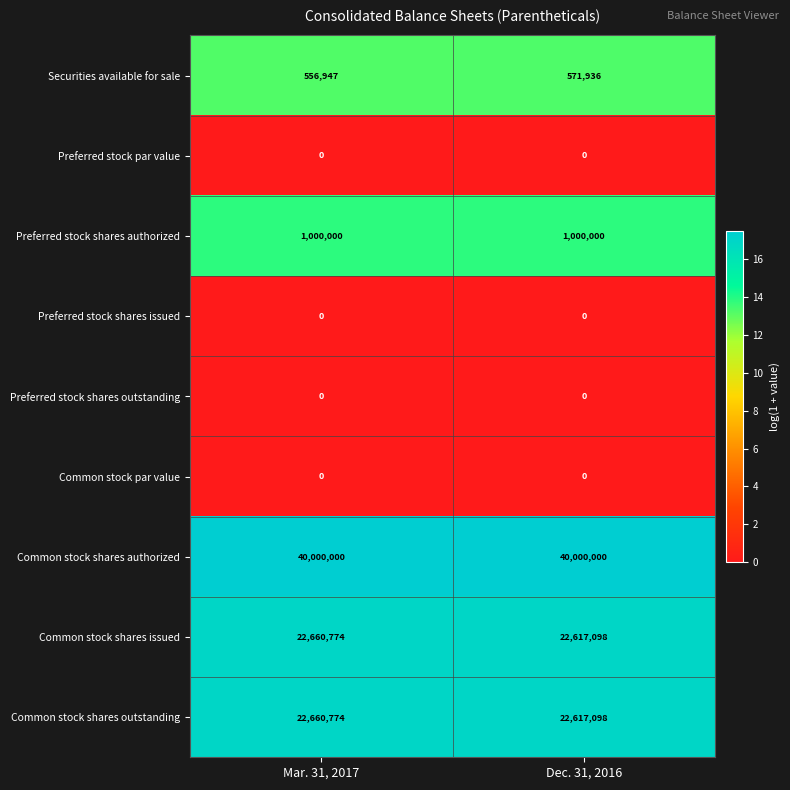

Is it true that Common stock shares issued equals 35973174 at Dec. 31, 2016?

False